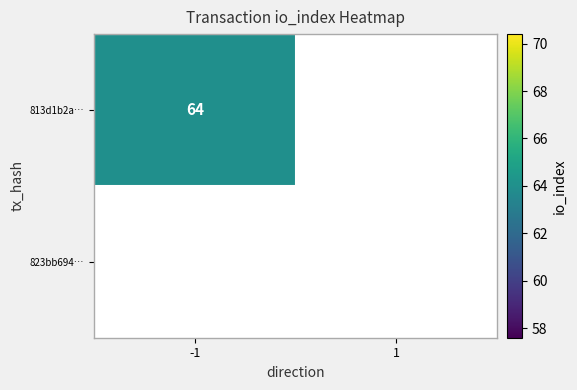

At io_index, list the series in order from largest to smallest.

813d1b2a44eb9ce9fd3c356174e904291f8ce61, 823bb69471a66fec575cf1f45eb9722497e0a75